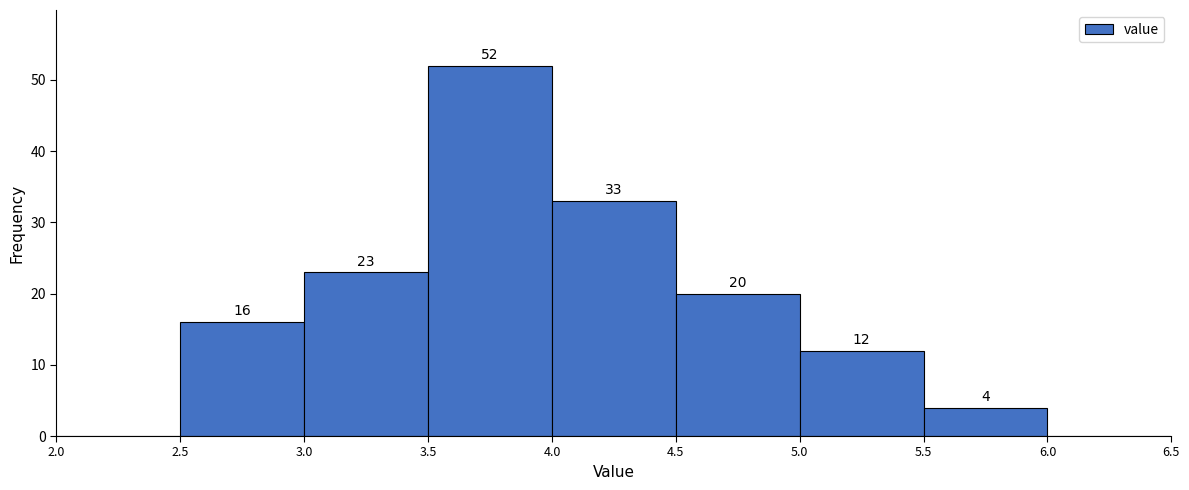

Which range on the x-axis has the tallest bar?

3.5 to 4.0